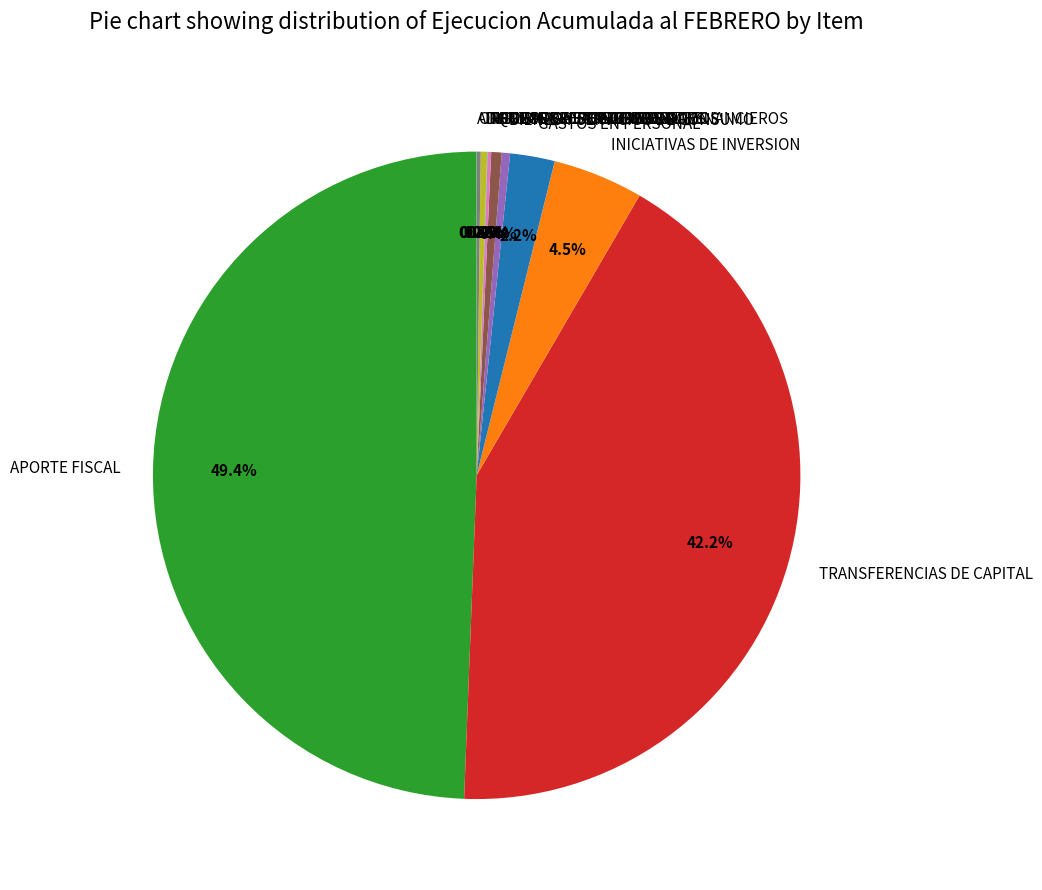

What percentage is NOT represented by INGRESOS DE OPERACION?

99.7%